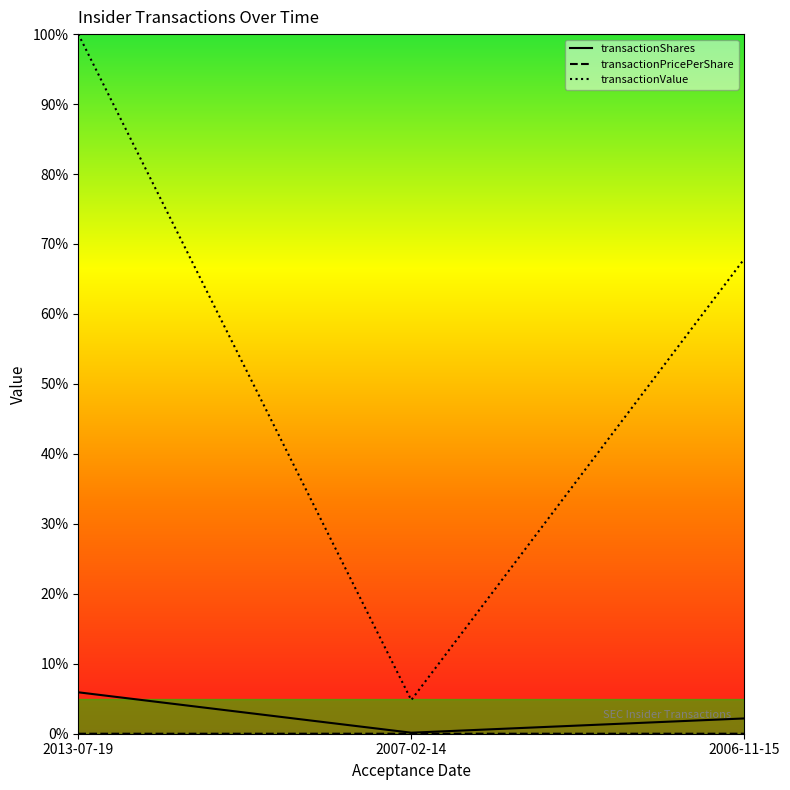

Reading left to right, list all the values displayed in this chart.

transactionShares: 0.1	0.0	0.0
transactionPricePerShare: 0.0	0.0	0.0
transactionValue: 1.0	0.0	0.7